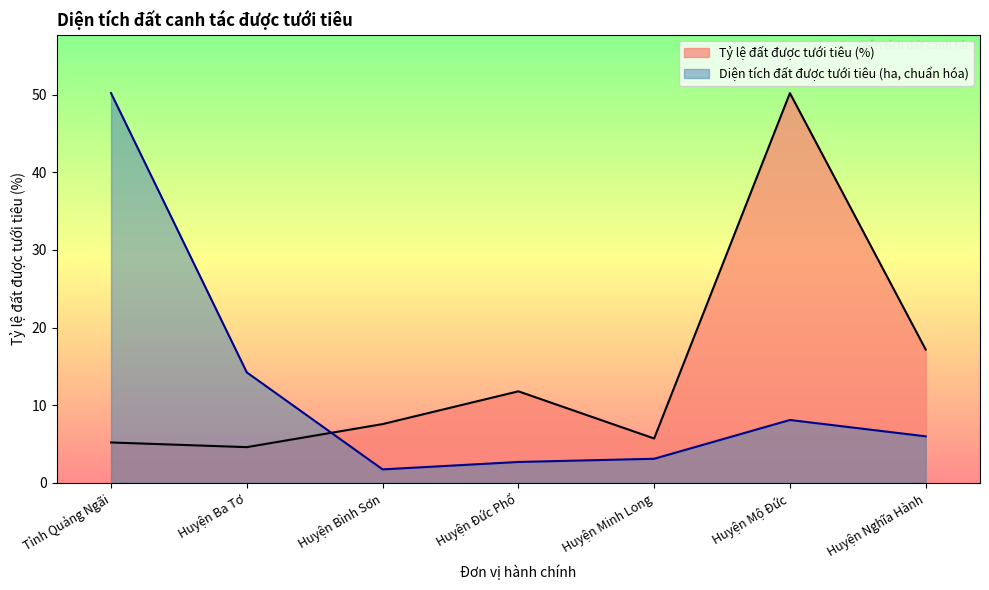

What is the value of the Tỷ lệ đất được tưới tiêu (%) point at the 7th from the left?

17.2